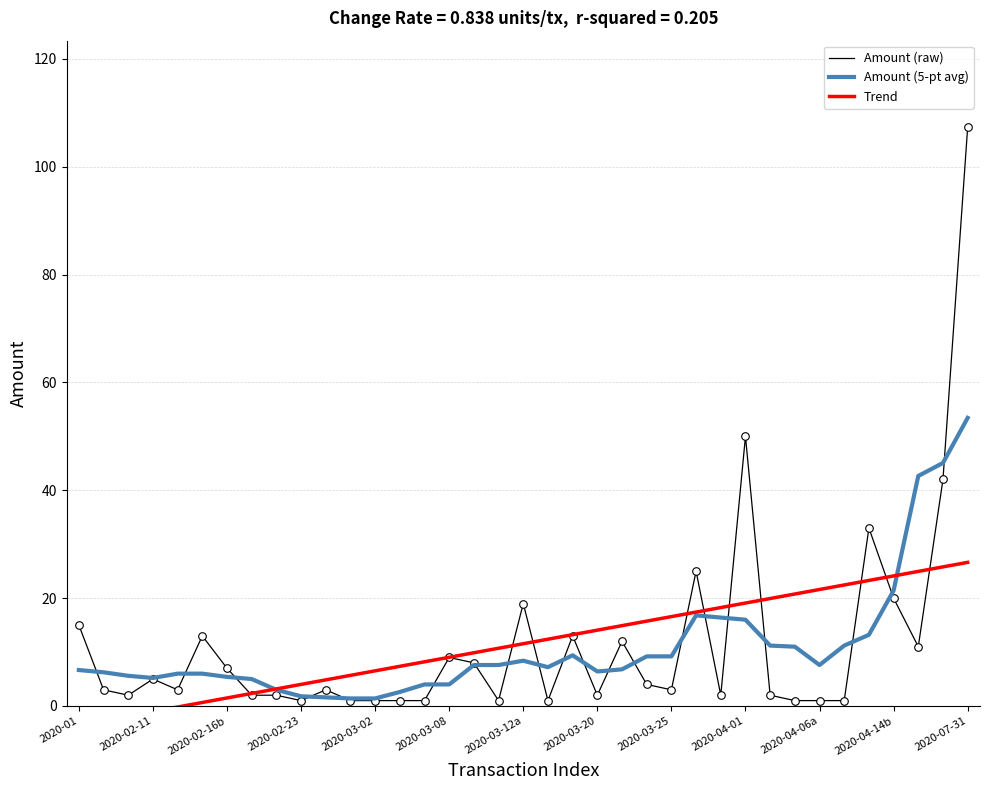

True or false: Amount (5-pt avg) has a value of 21.4 at 2020-04-14b.

True